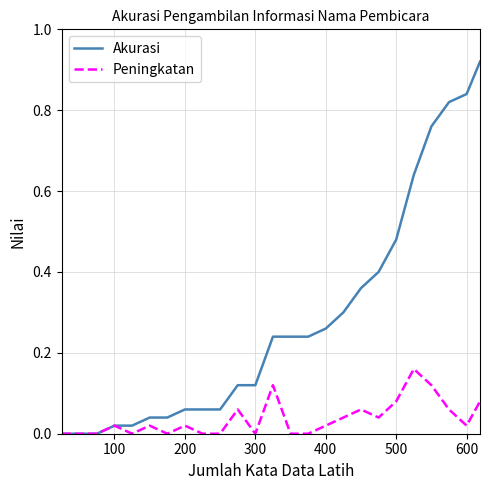

Which series has the largest total across all categories?

Akurasi